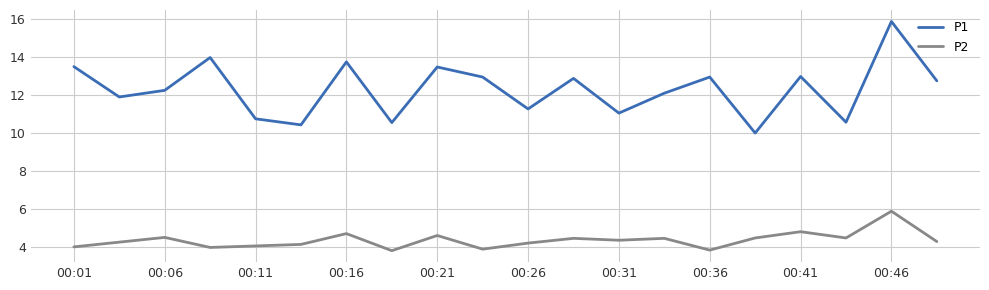

How many values in the P1 series exceed 12?

12